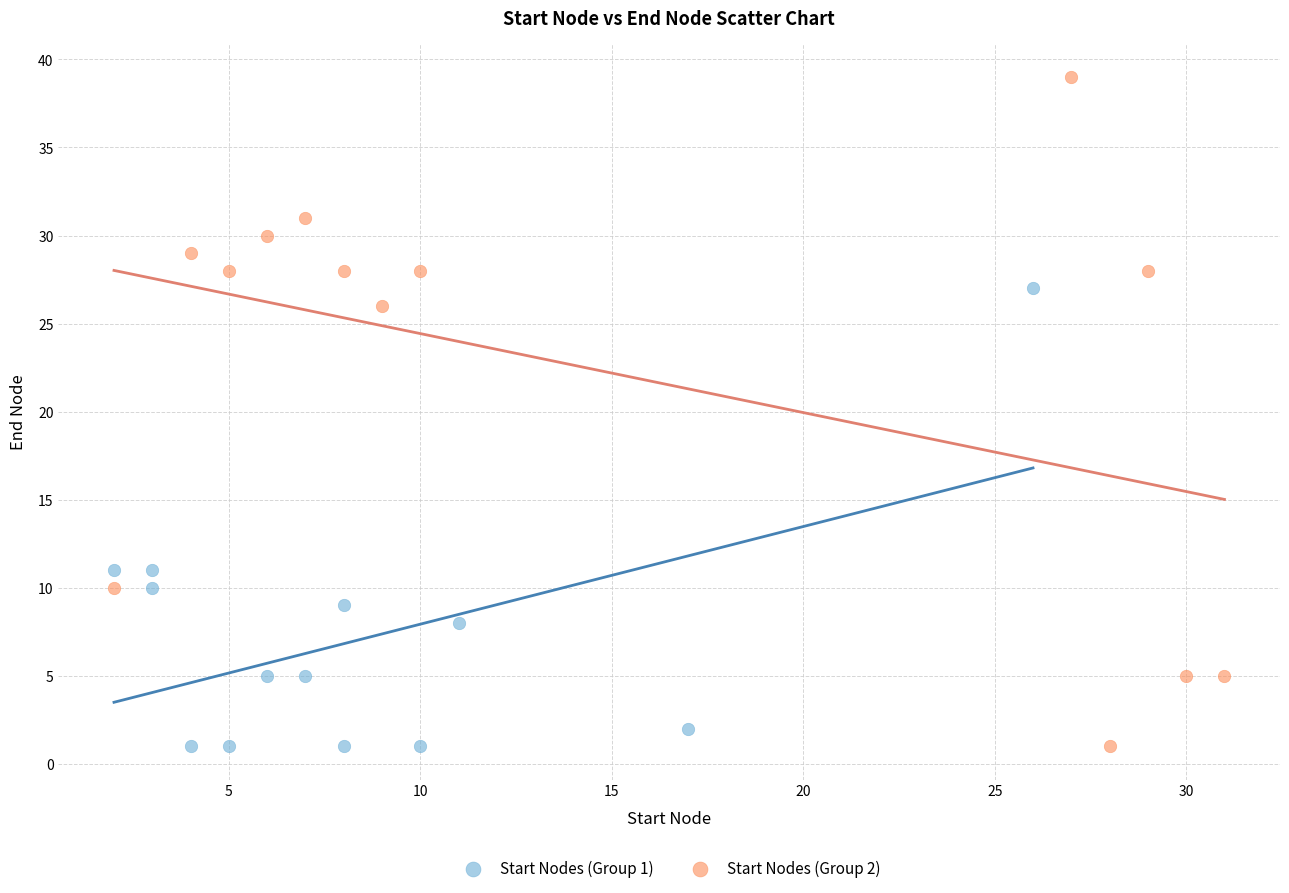

What are all the series names shown in the legend?

Start Nodes (Group 1), Start Nodes (Group 2)